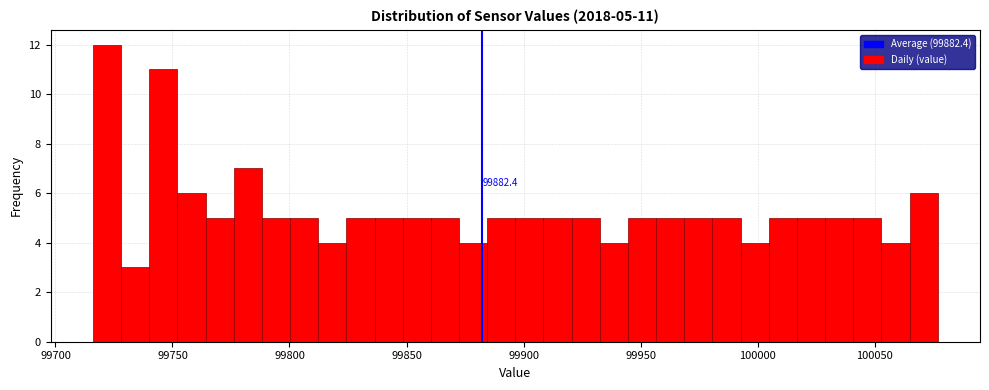

Read against the x-axis, roughly where is the centre of the tallest bar?

99720